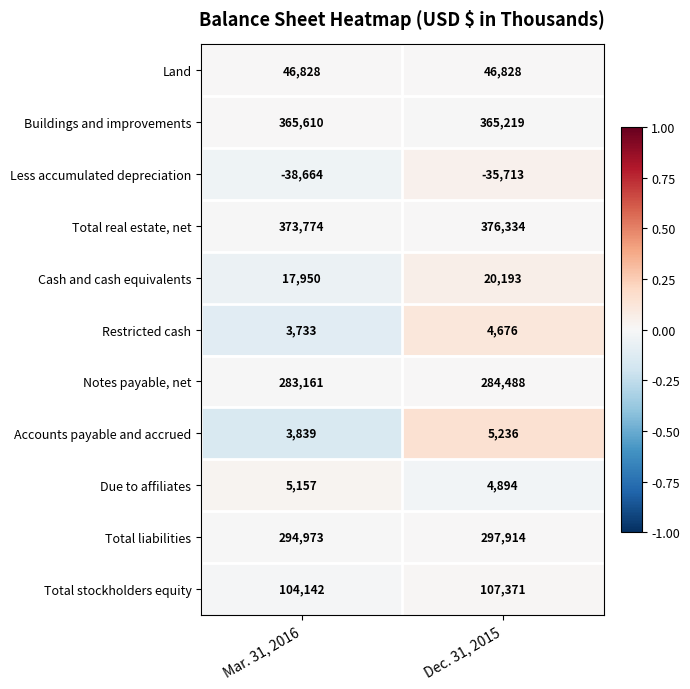

List the series in order of their peak value, highest first.

Total real estate, net, Buildings and improvements, Total liabilities, Notes payable, net, Total stockholders equity, Land, Cash and cash equivalents, Accounts payable and accrued, Due to affiliates, Restricted cash, Less accumulated depreciation